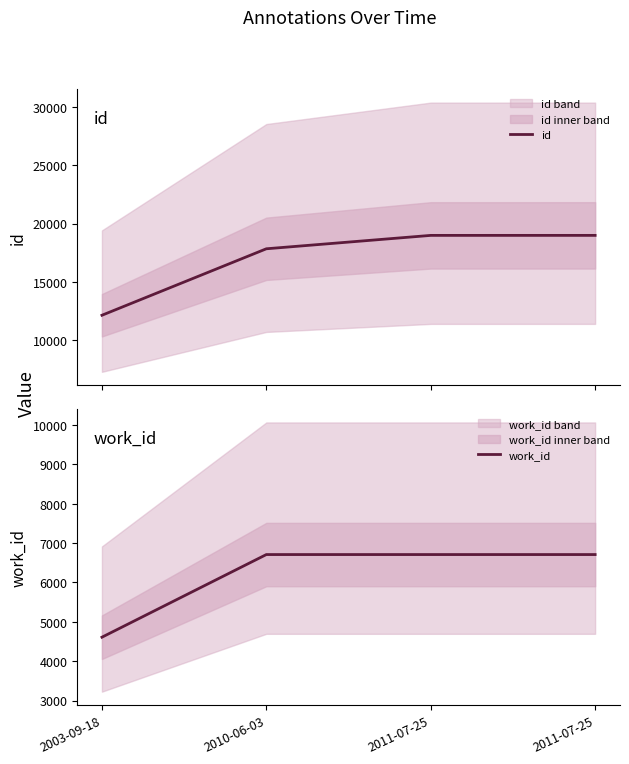

True or false: id and work_id intersect in this chart.

False